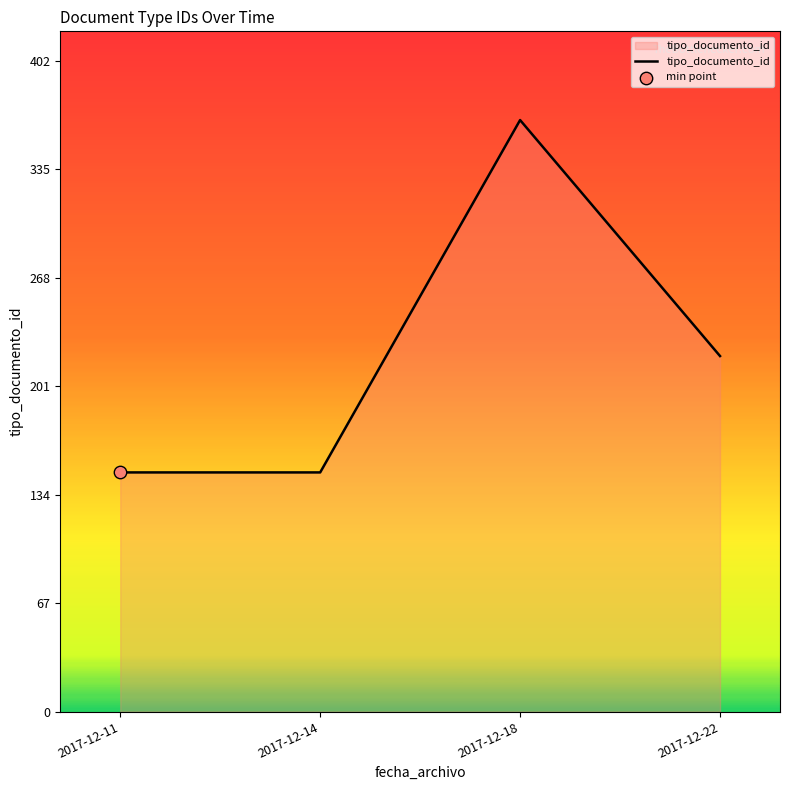

Approximately how many times larger is the value at 2017-12-22 compared to 2017-12-18?

0.6